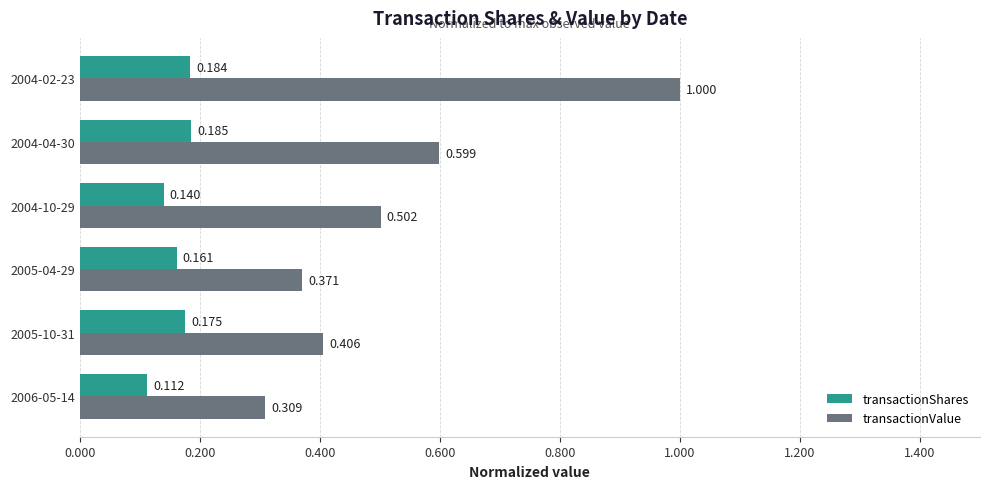

At 2004-02-23, list the series in order from smallest to largest.

transactionShares, transactionValue